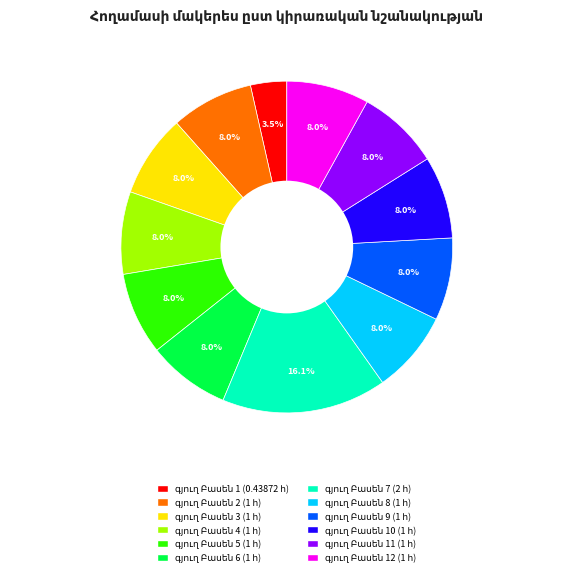

To the nearest percent, what is the difference between the largest and smallest slice percentages?

13%